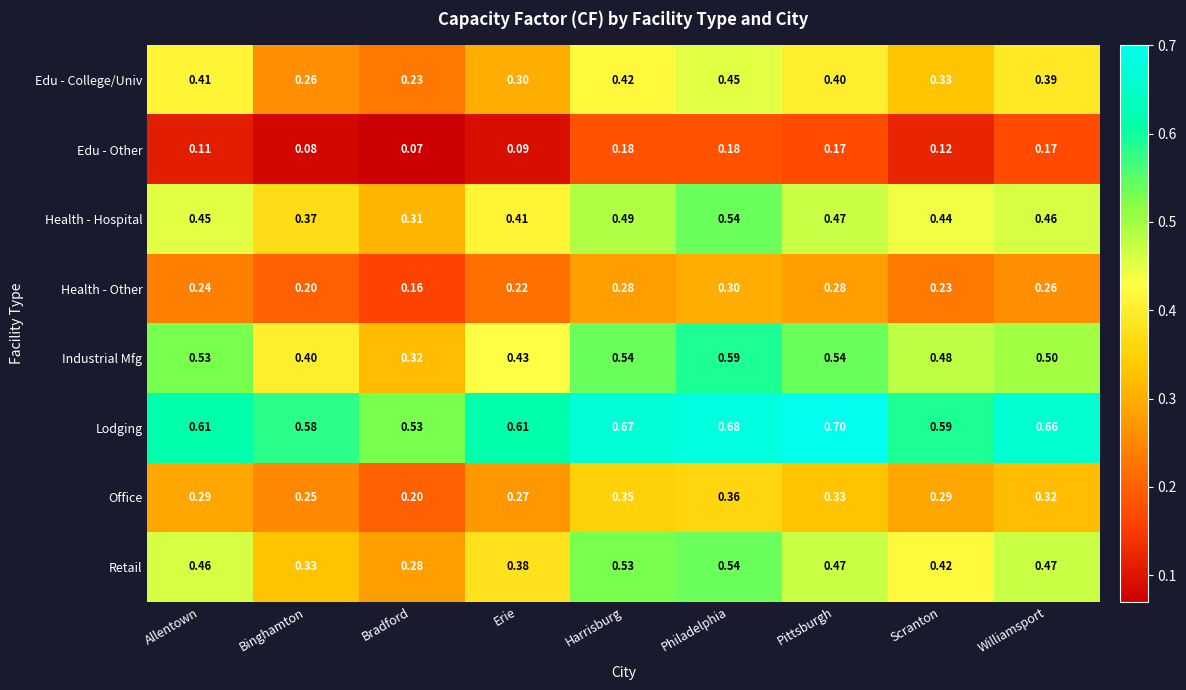

Where is Office nearest to the value 0?

Bradford